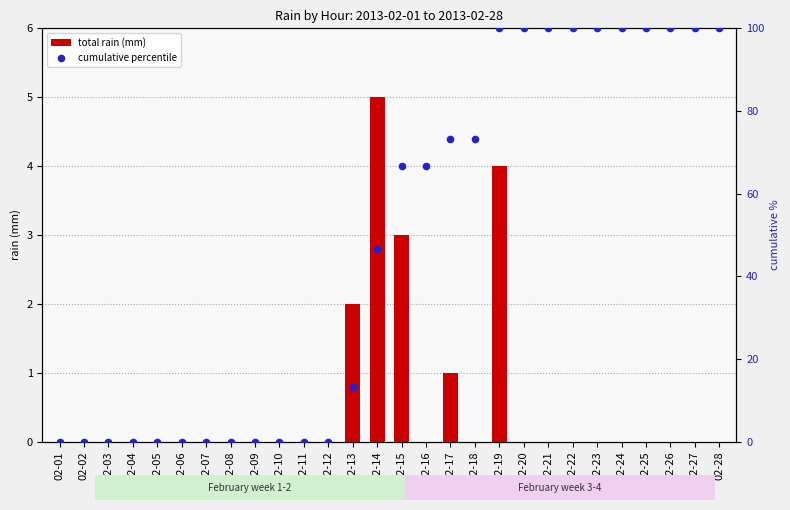

Which series has the widest spread of Y values?

cumulative percentile